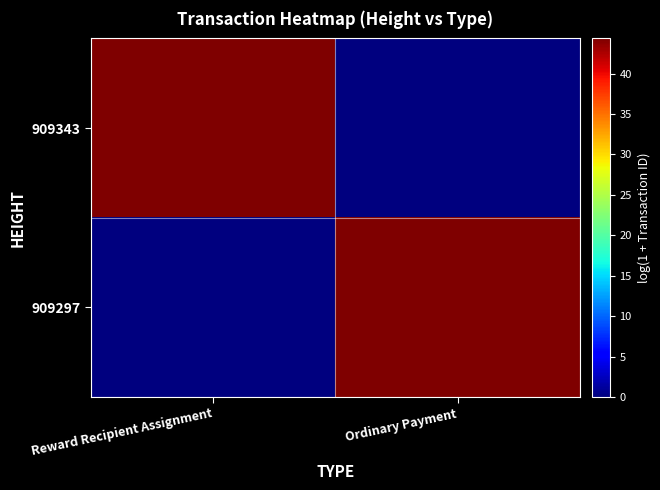

Which series has the largest total across all categories?

909343